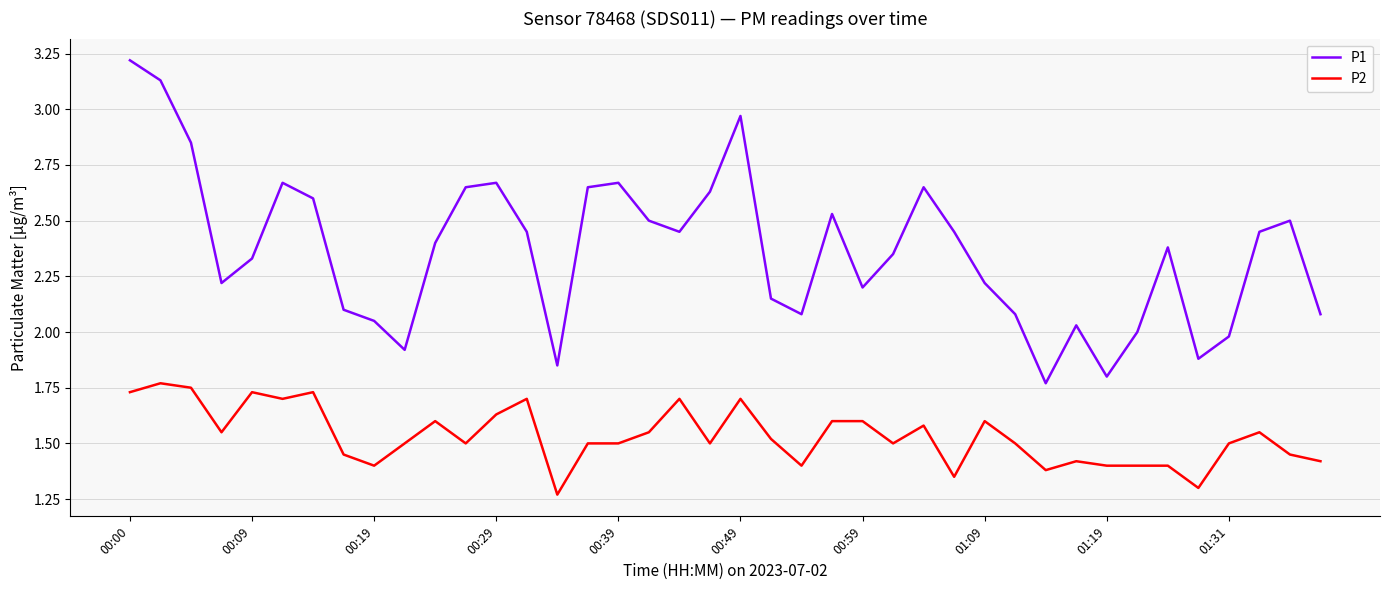

Which series has the largest total across all categories?

P1